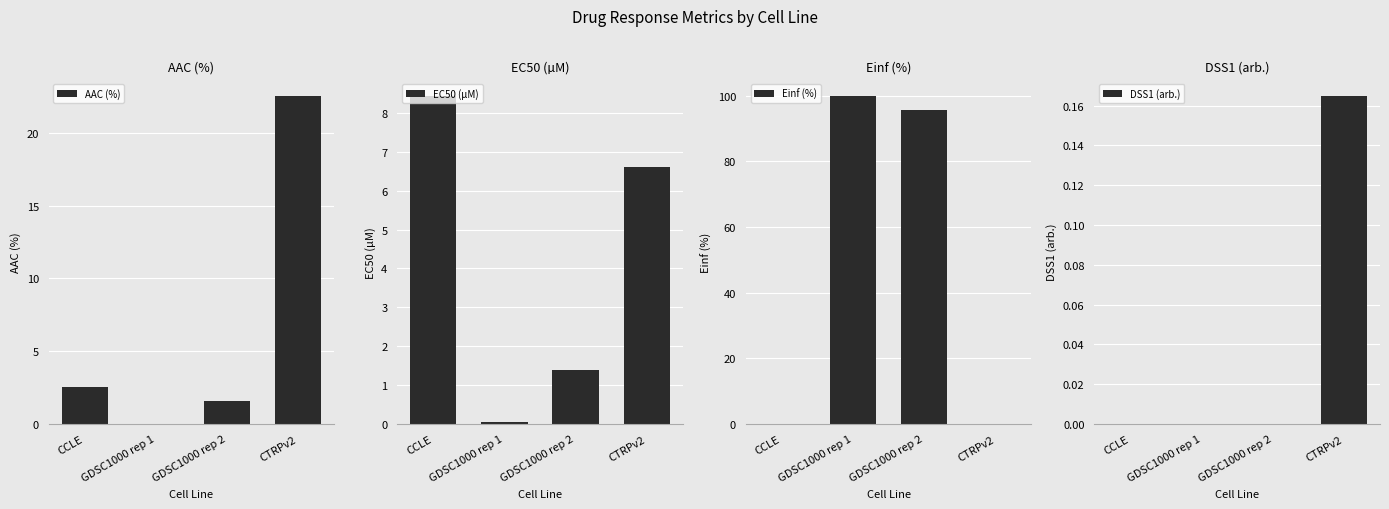

How many groups of bars are there?

4